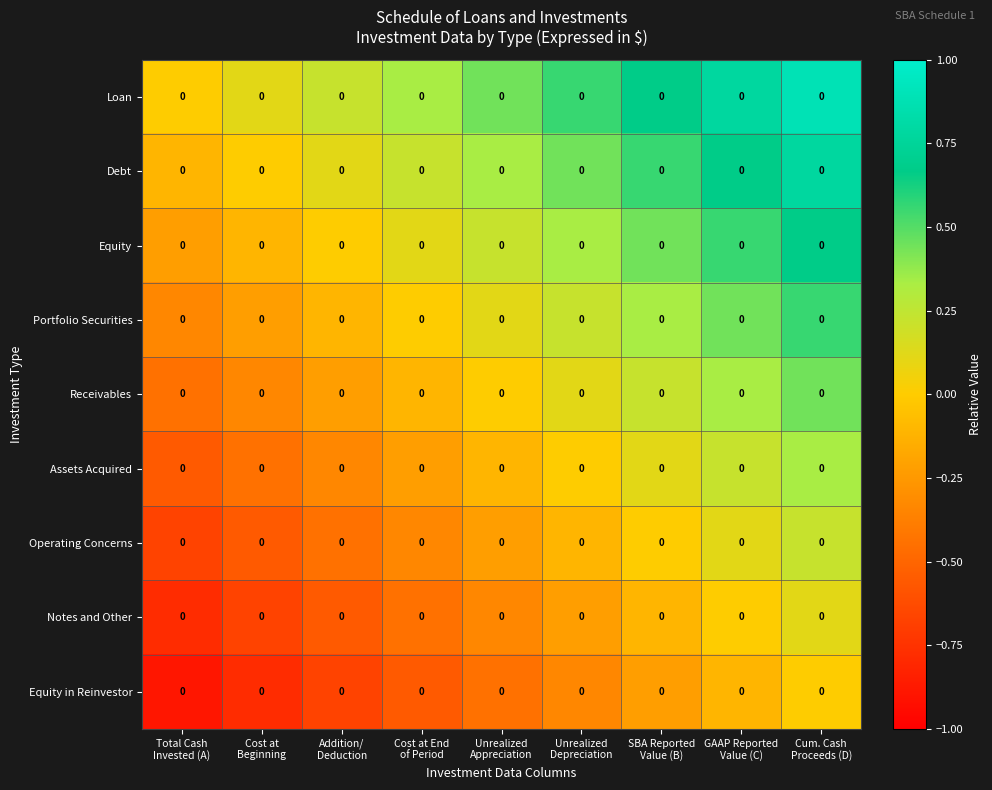

The Assets Acquired series shows 0.2 at GAAP Reported Value (C). True or false?

True